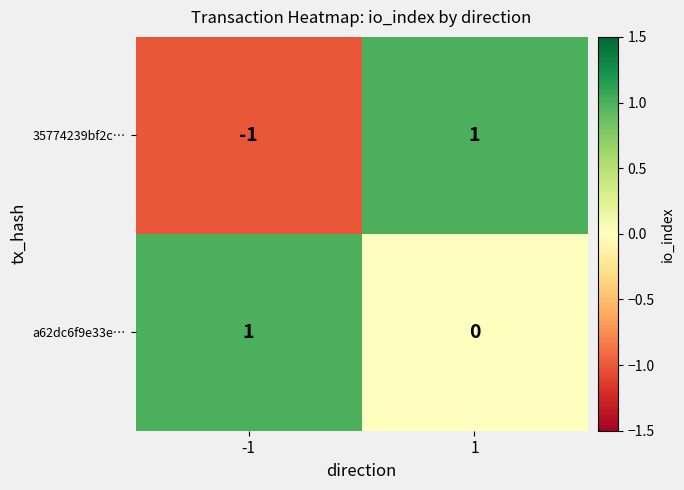

Which series has the widest spread of values?

35774239bf2c…